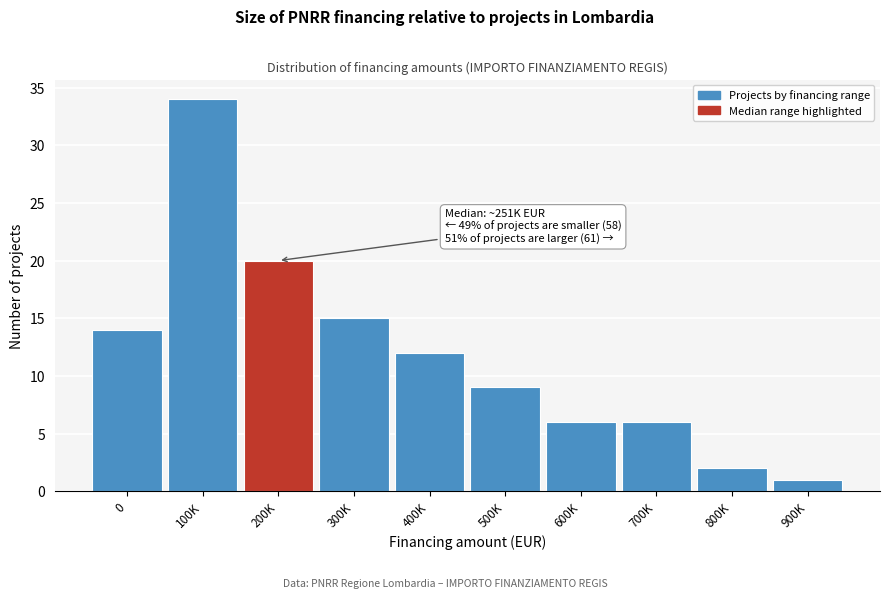

Reading left to right, list all the values displayed in this chart.

14	34	20	15	12	9	6	6	2	1